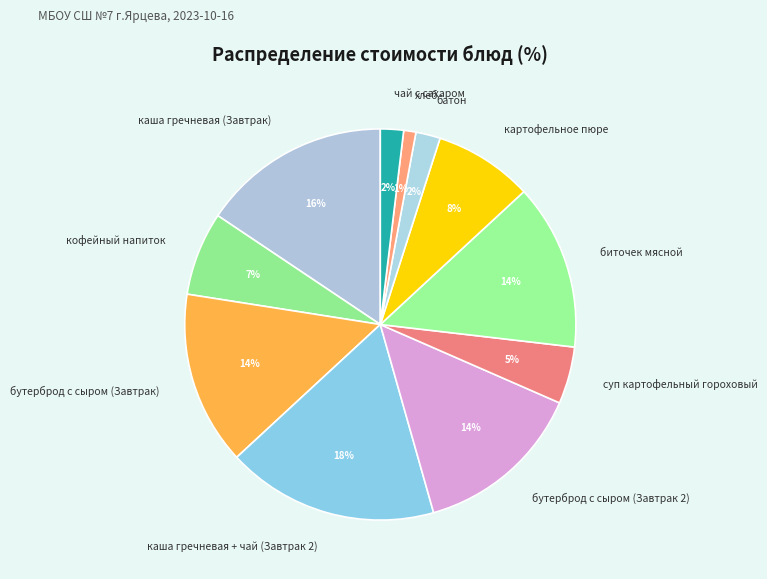

What percentage is the суп картофельный гороховый slice, to the nearest percent?

5%